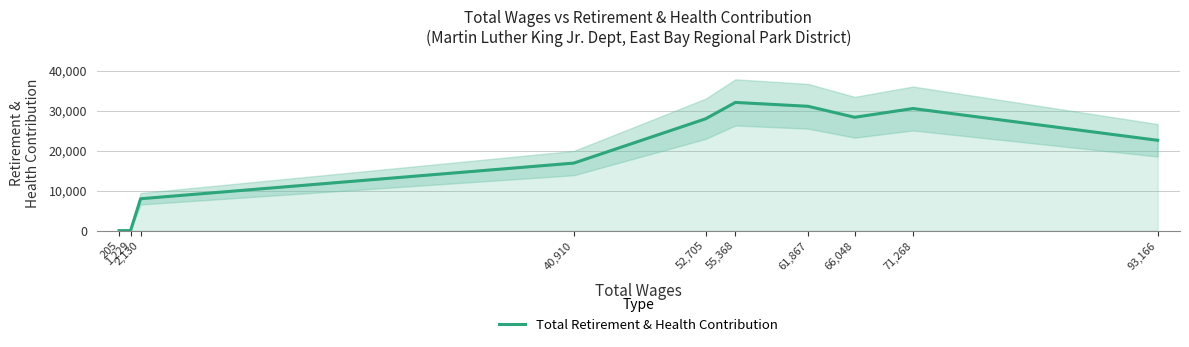

How many data points does each series have?

10